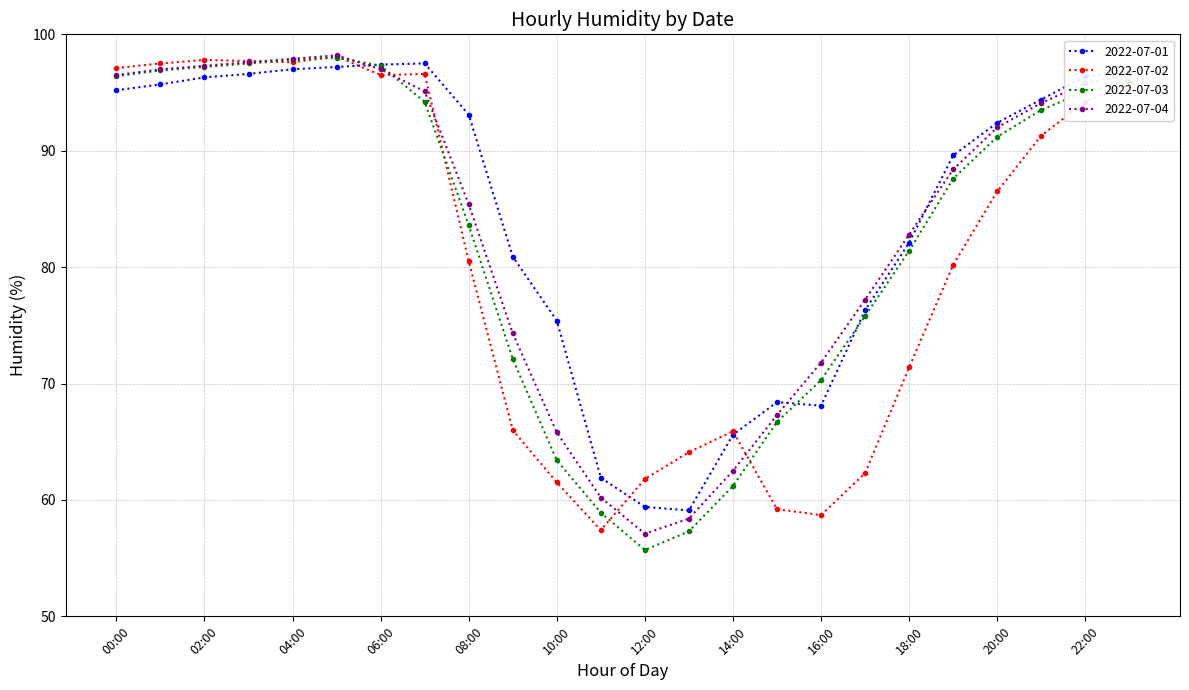

What is the maximum value shown in the chart?

98.2